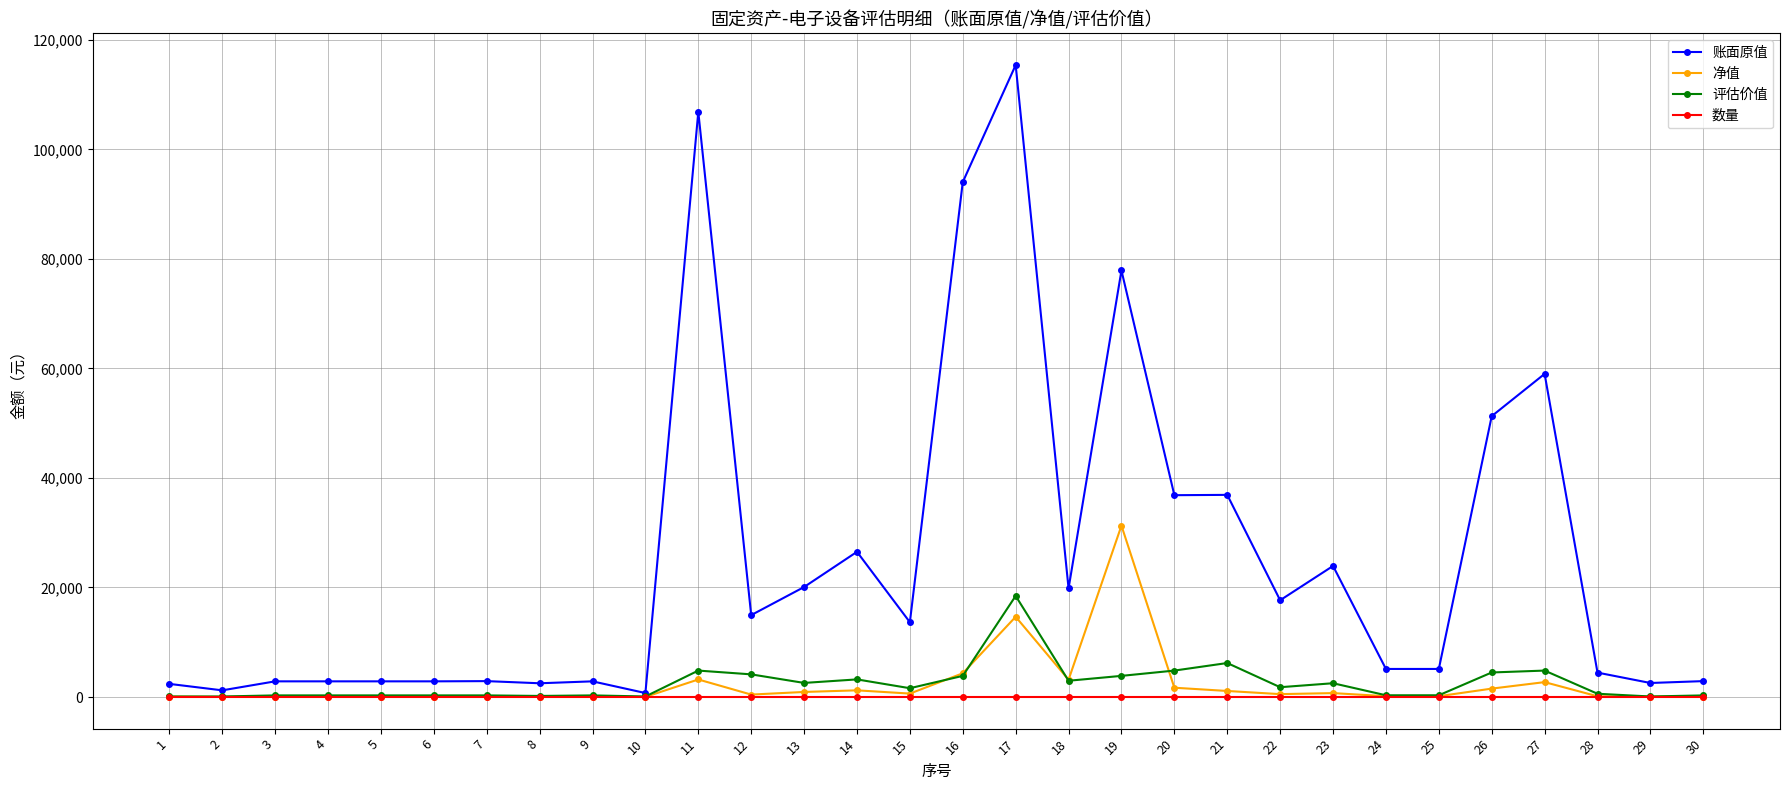

List the series in order of their peak value, highest first.

账面原值, 净值, 评估价值, 数量